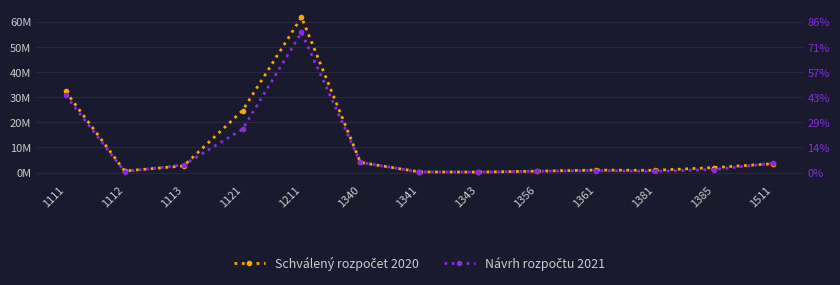

Which label corresponds to the smallest value in the chart?

1343